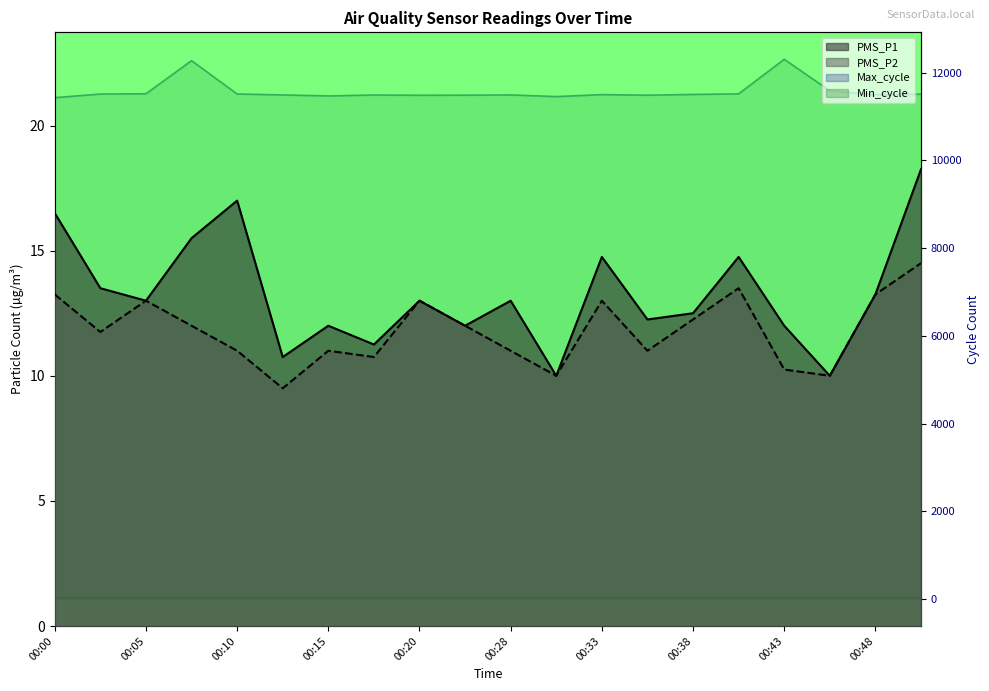

Does the chart display data point markers on the line(s)?

No